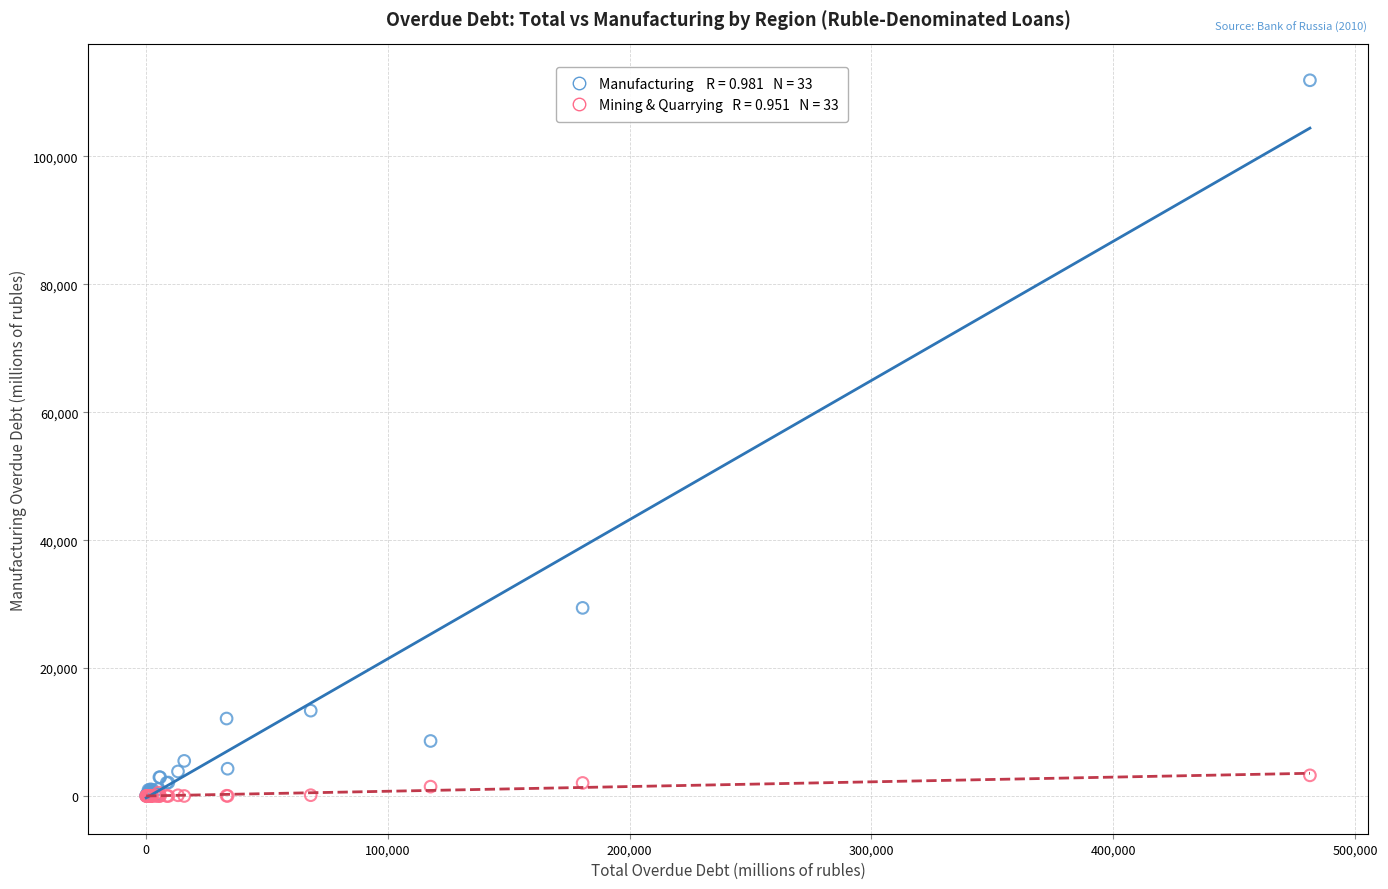

Across all series, what Y value is closest to 55952?

29412